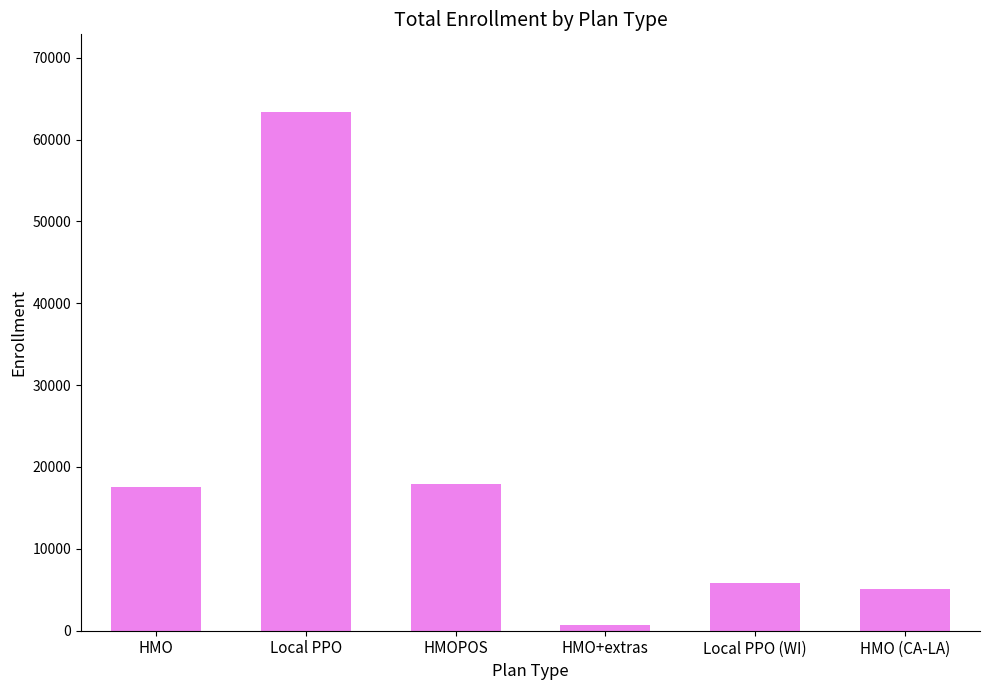

Which has a higher value, Local PPO or HMO?

Local PPO